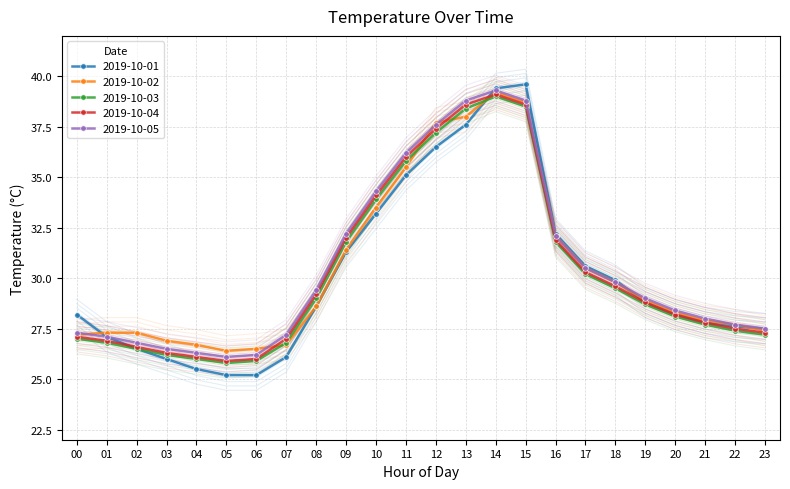

How many intersections are there between 2019-10-04 and 2019-10-01?

2